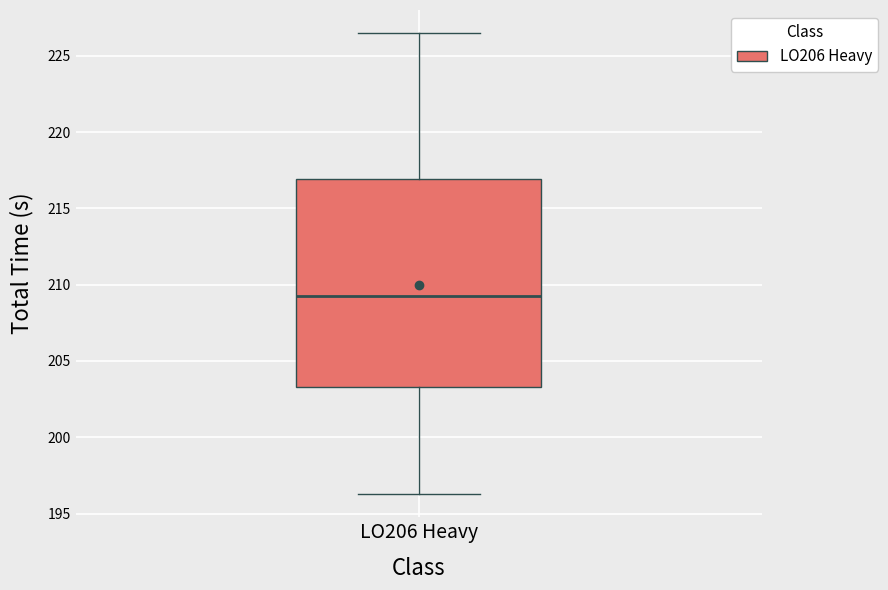

Read this box plot against the y-axis: the position of the median line, the range covered by the box, and the ends of both whiskers. The values are not printed on the chart, so give them approximately, as read against the axis.

median 209.5, box 203.5 to 217.0, whiskers 196.5 to 226.5